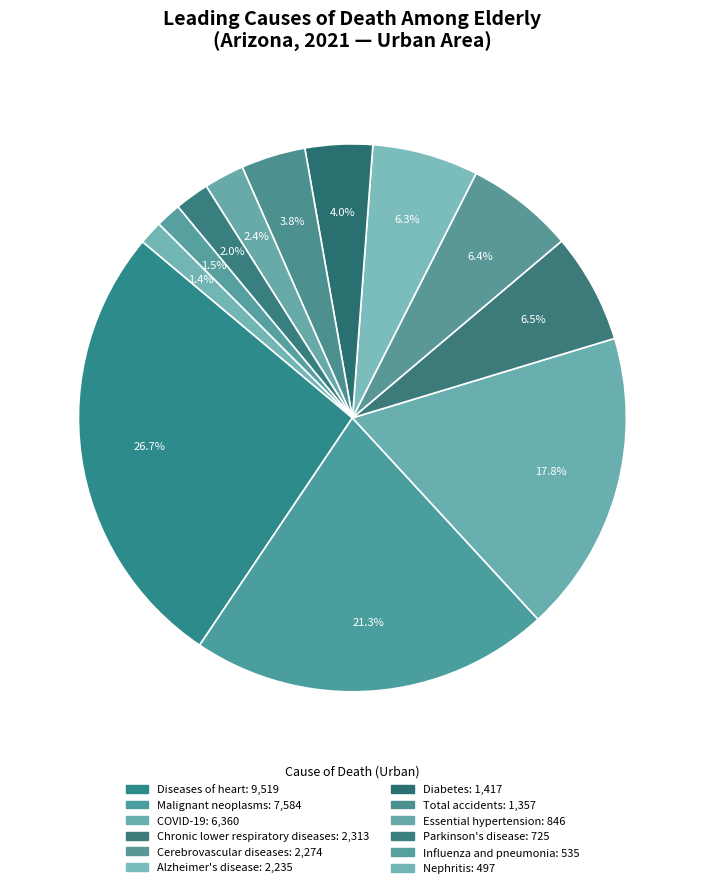

How many segments does this pie chart have?

12